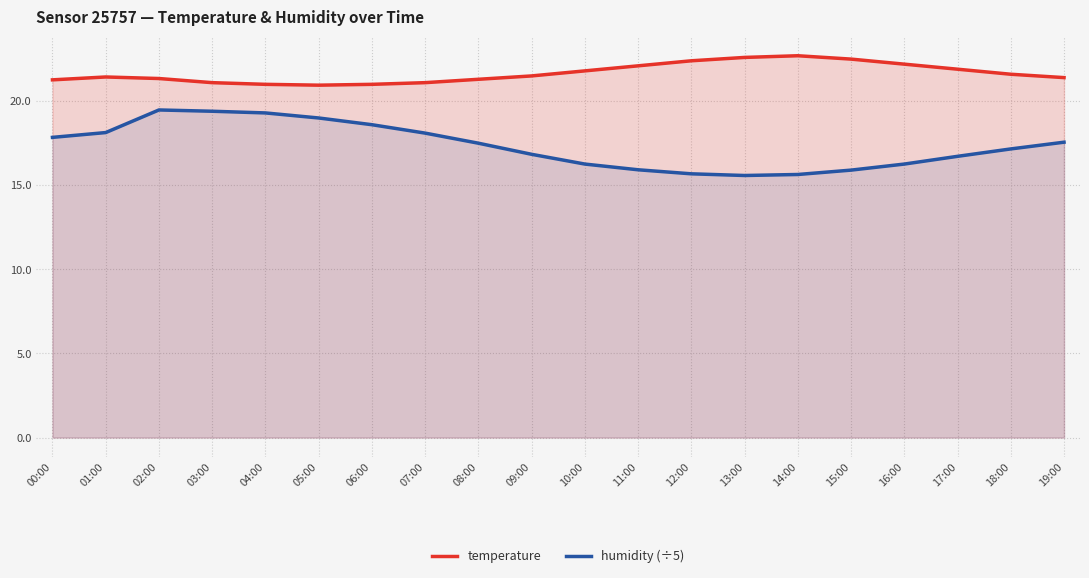

True or false: temperature and humidity (÷5) cross at least once.

False